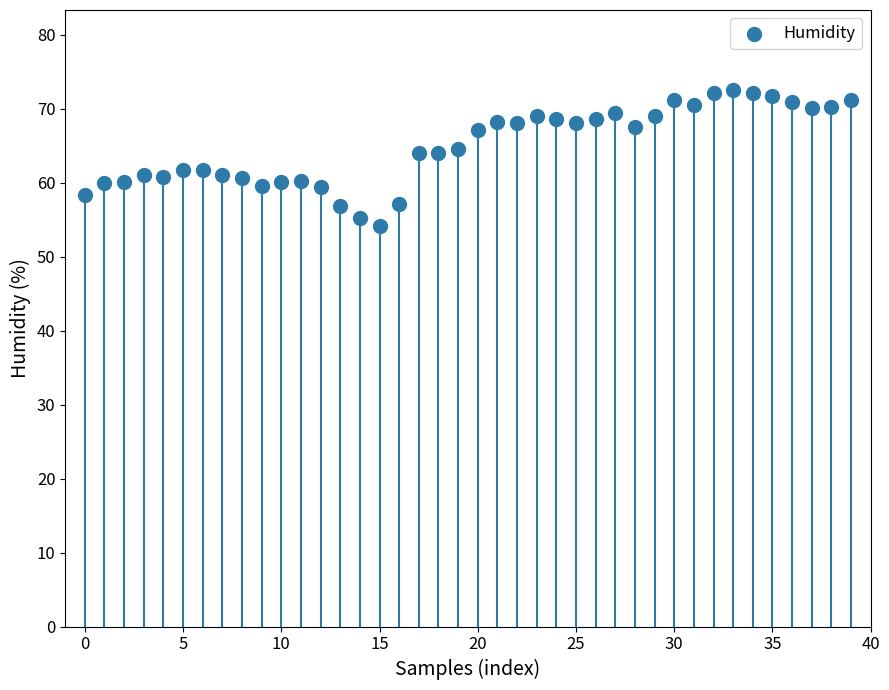

What is the range of Y values (max minus min)?

18.4